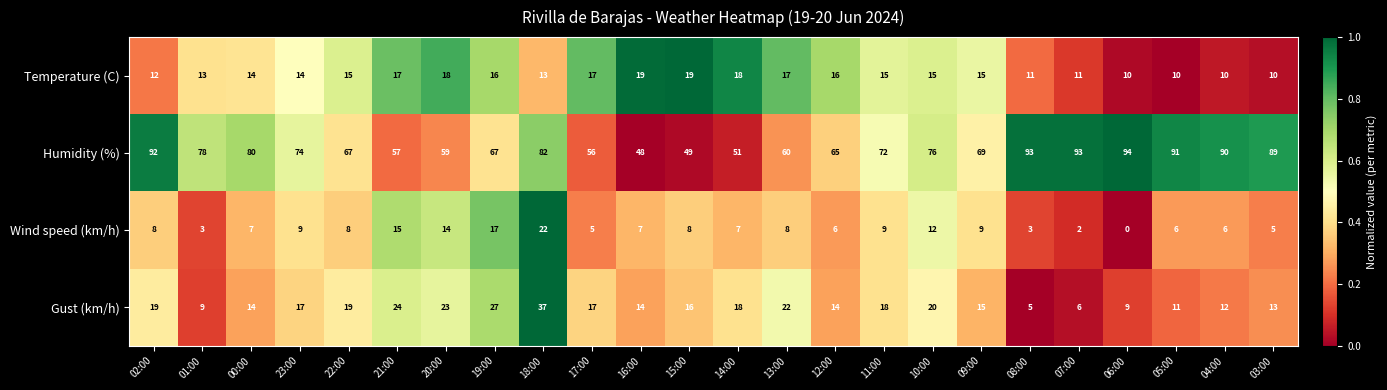

What value does the Humidity (%) series have at 22:00, to the nearest 5?

65